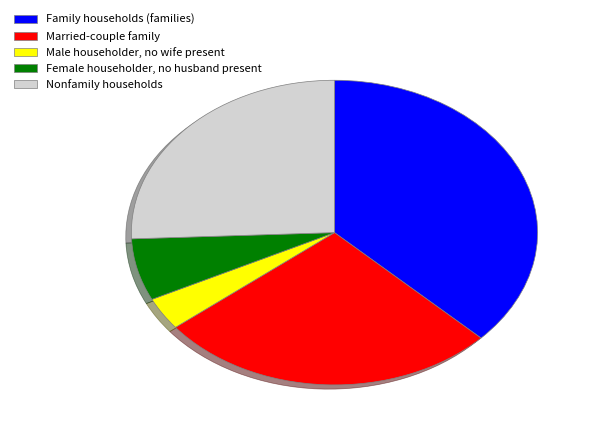

The Female householder, no husband present slice represents 7% of the pie. True or false?

True